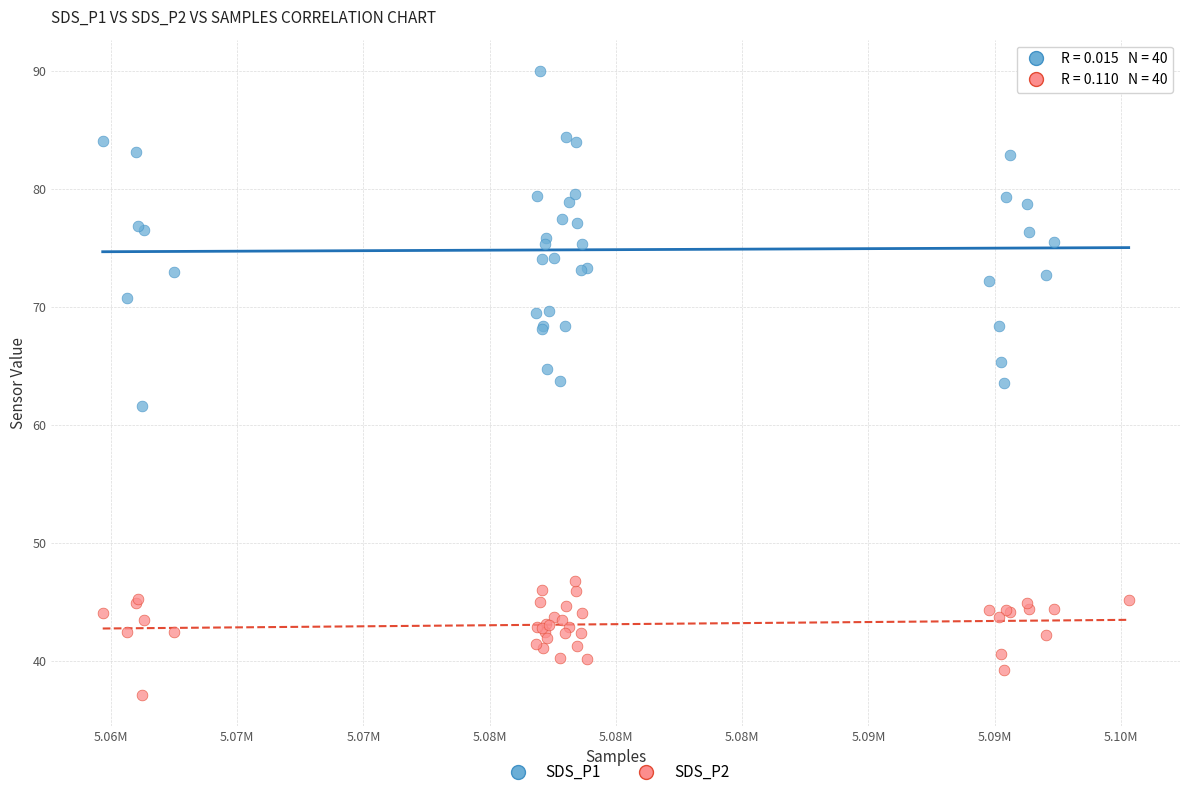

Which series has the widest spread of Y values?

SDS_P1